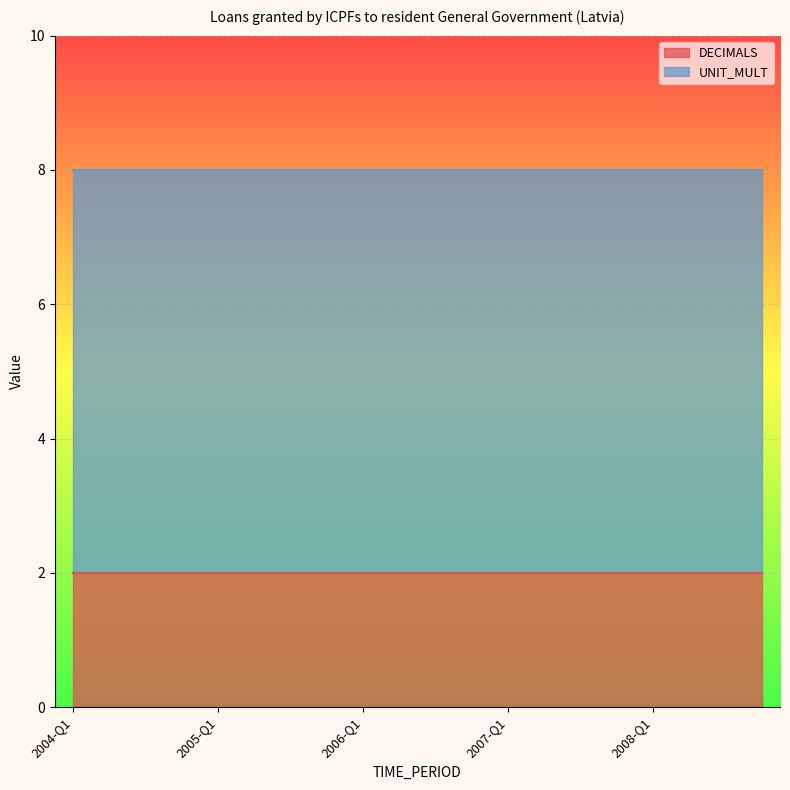

Reading left to right, what are all the values shown in this chart?

DECIMALS: 2	2	2	2	2	2	2	2	2	2	2	2	2	2	2	2	2	2	2	2
UNIT_MULT: 6	6	6	6	6	6	6	6	6	6	6	6	6	6	6	6	6	6	6	6